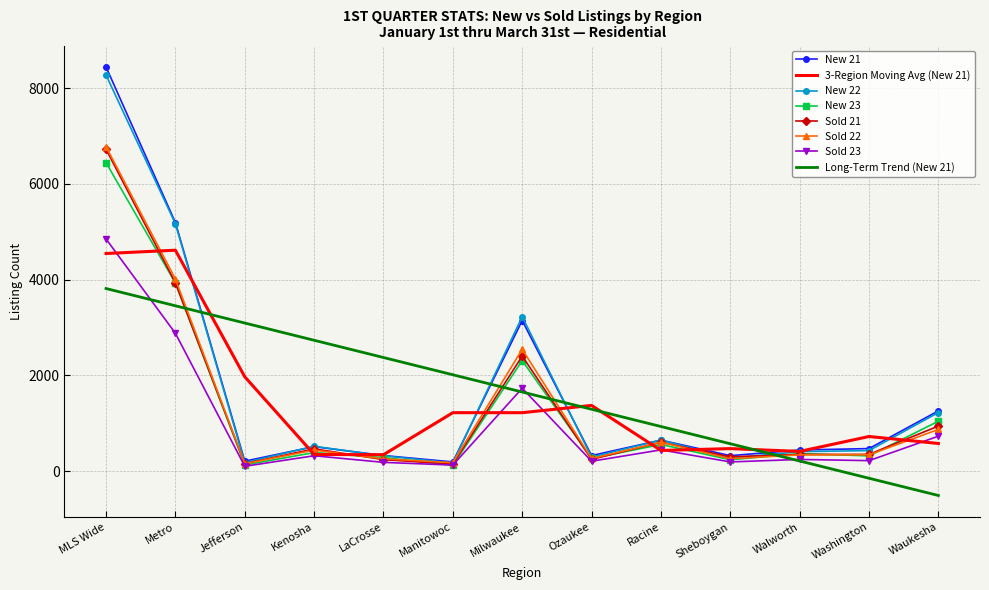

What is the highest value of the Sold 21 series?

6724.0